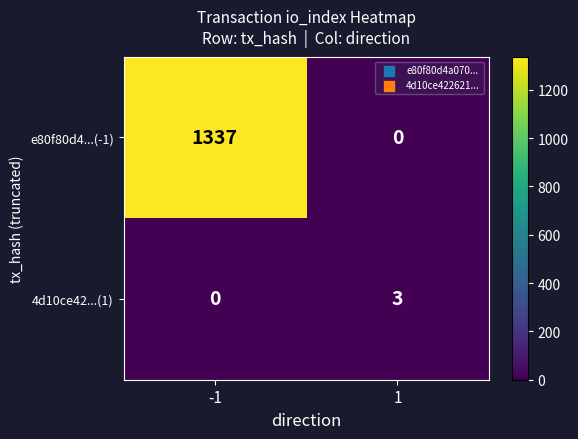

Rank the series by their average value, from lowest to highest.

4d10ce42...(1), e80f80d4...(-1)